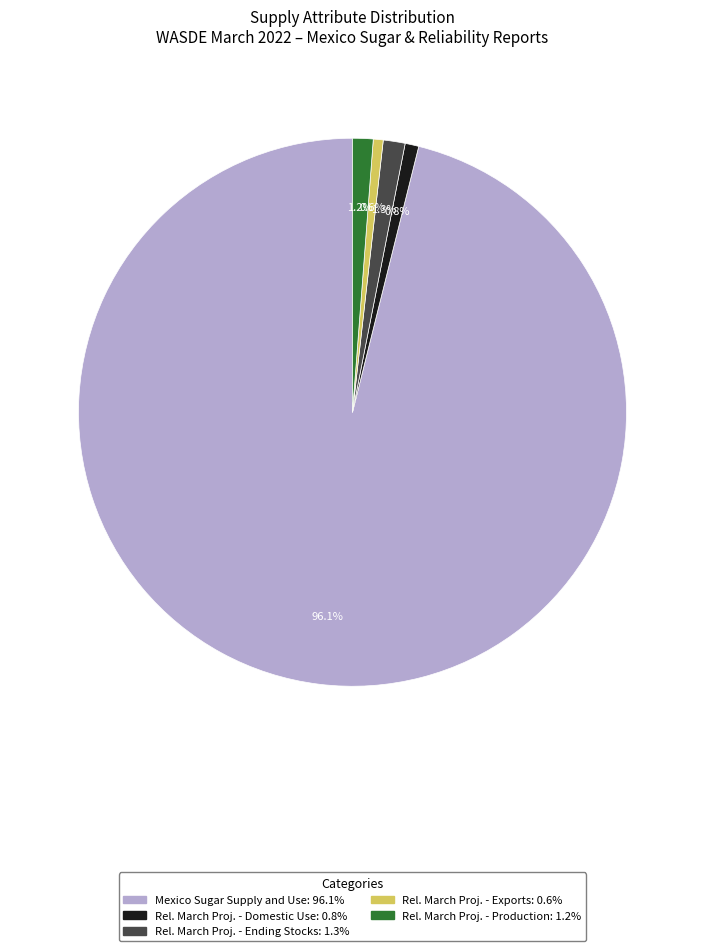

Is there a majority slice in this chart?

Yes